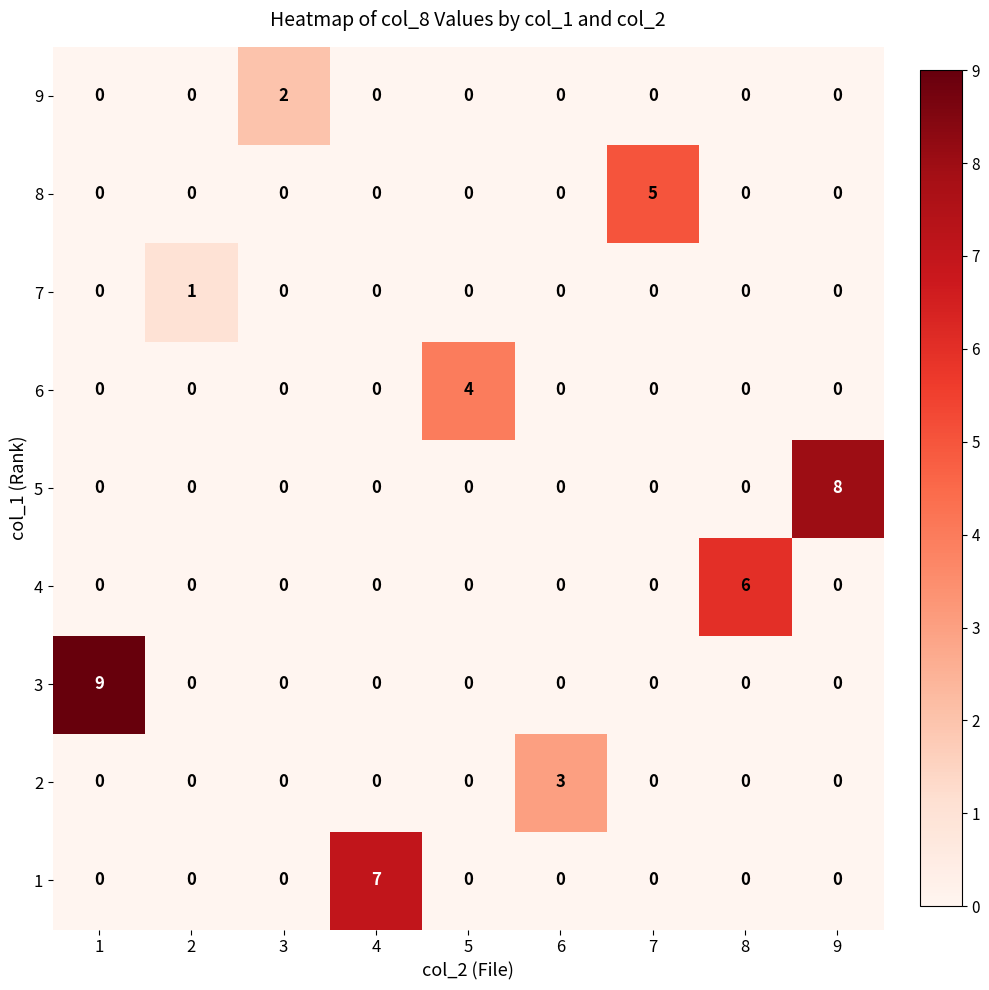

List the series in order of their peak value, highest first.

3, 5, 1, 4, 8, 6, 2, 9, 7